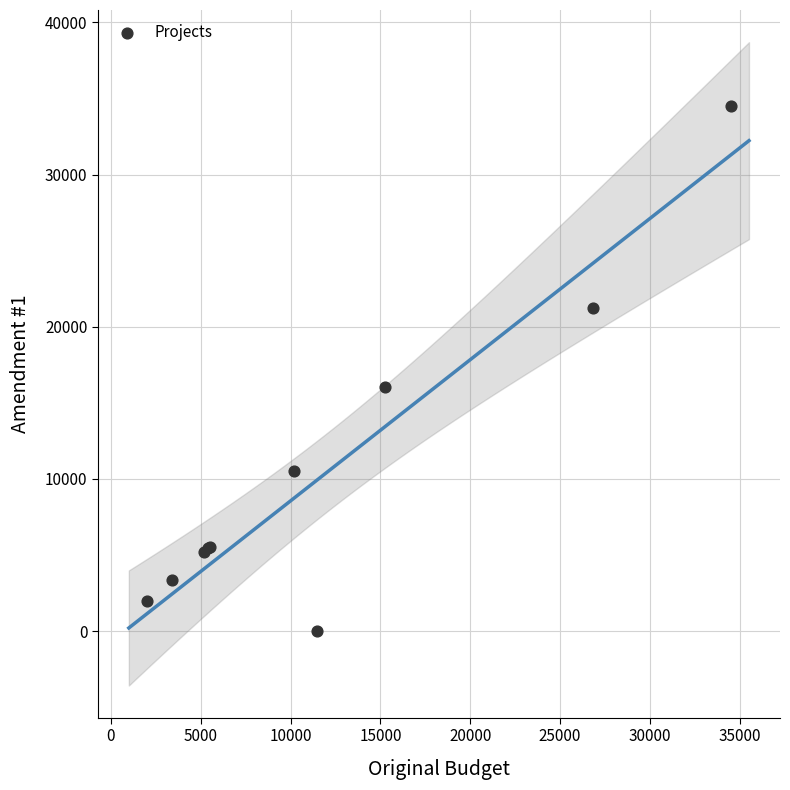

What Y value in the scatter plot is closest to 17257?

16053.0